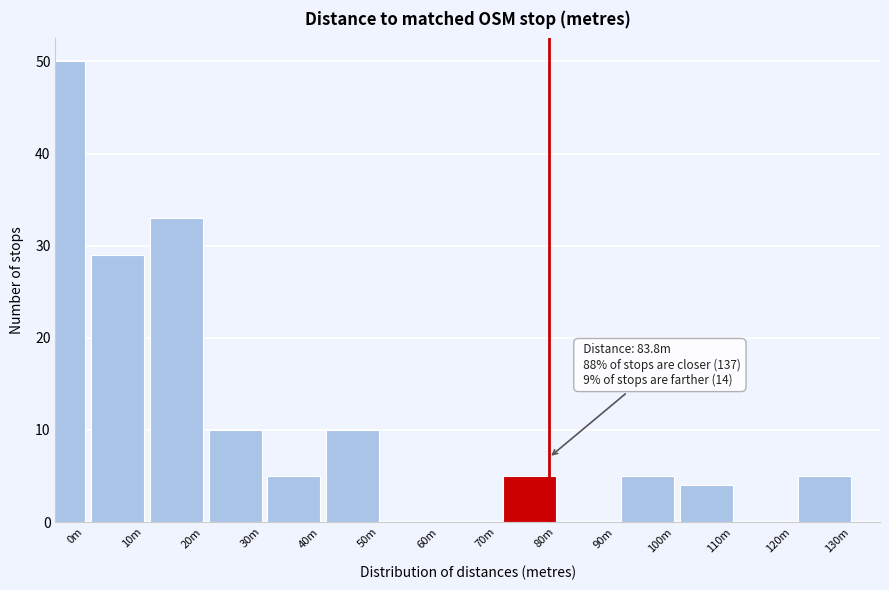

Reading left to right, list all the values displayed in this chart.

0m=50	10m=29	20m=33	30m=10	40m=5	50m=10	60m=0	70m=0	80m=5	90m=0	100m=5	110m=4	120m=0	130m=5